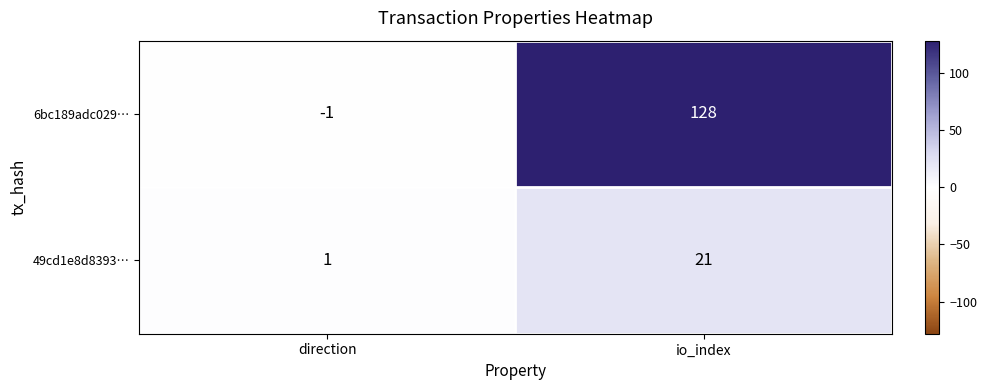

Between direction and io_index, which series saw the biggest shift?

6bc189adc029…